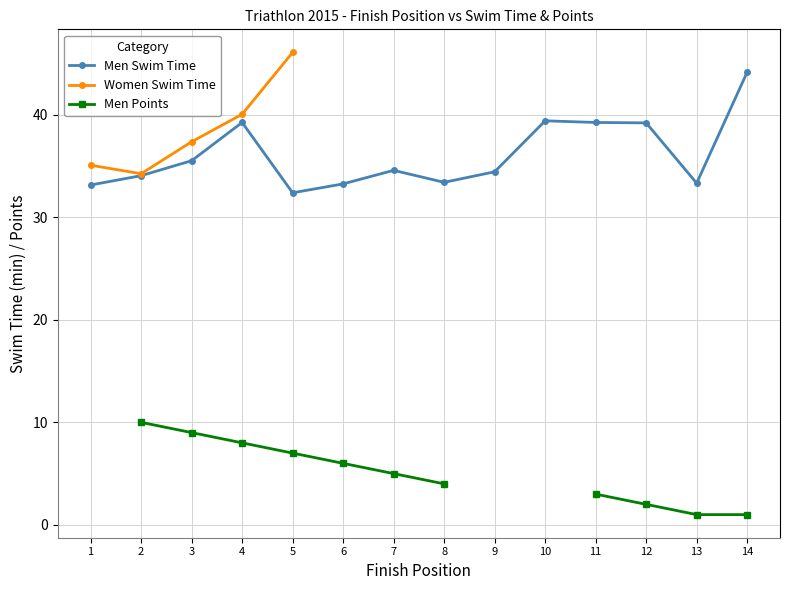

How many points are higher than both their immediate neighbors (excluding endpoints)?

3